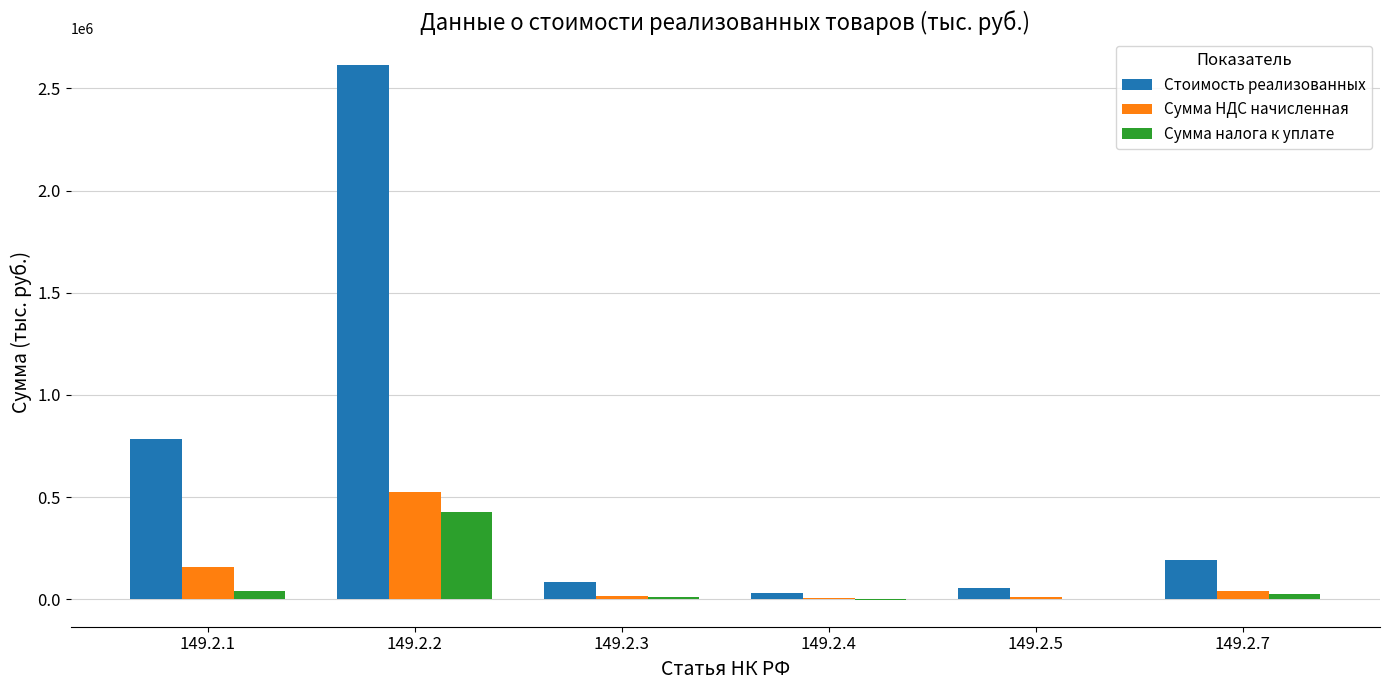

At which category is the sum across all series the highest?

149.2.2